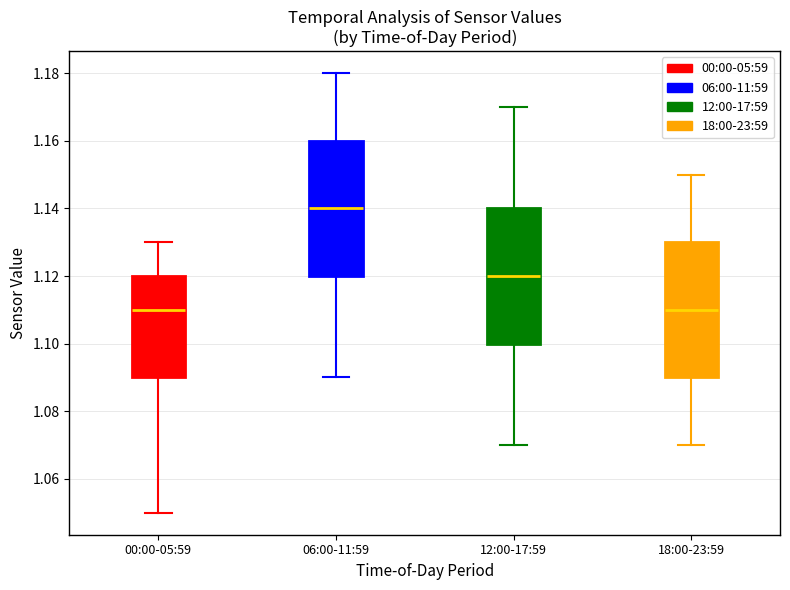

Reading left to right, transcribe this box plot: for each box, give where its median line is, the range the box spans, and where its two whiskers end, as read against the y-axis. The values are not printed on the chart, so give them approximately, as read against the axis.

00:00-05:59: median 1.11, box 1.09 to 1.12, whiskers 1.05 to 1.13
06:00-11:59: median 1.14, box 1.12 to 1.16, whiskers 1.09 to 1.18
12:00-17:59: median 1.12, box 1.10 to 1.14, whiskers 1.07 to 1.17
18:00-23:59: median 1.11, box 1.09 to 1.13, whiskers 1.07 to 1.15